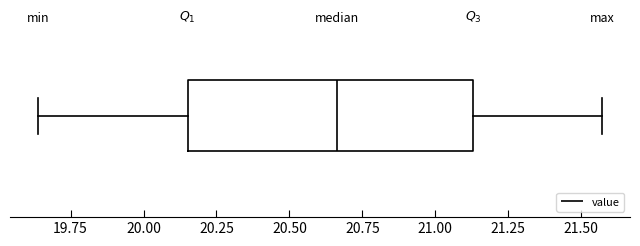

Transcribe this box plot: give where the median line is, the range the box spans, and where the two whiskers end, as read against the x-axis. The values are not printed on the chart, so give them approximately, as read against the axis.

median 20.65, box 20.15 to 21.15, whiskers 19.65 to 21.55